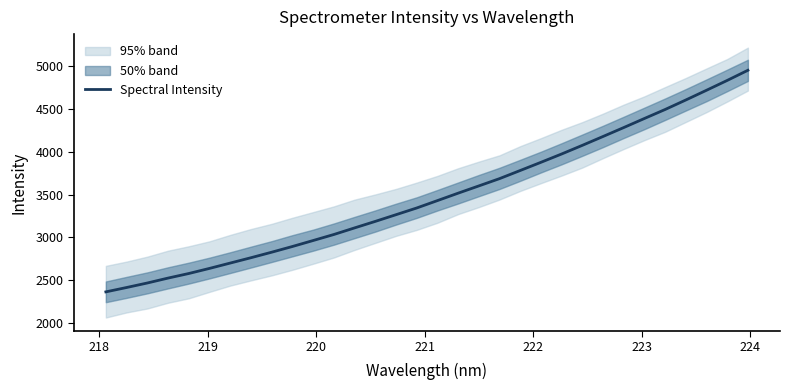

What is the maximum value for Spectral Intensity?

4952.7